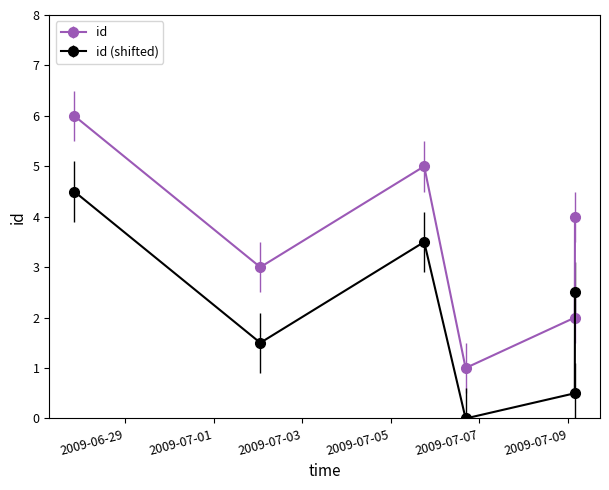

Which series has the widest spread of values?

id